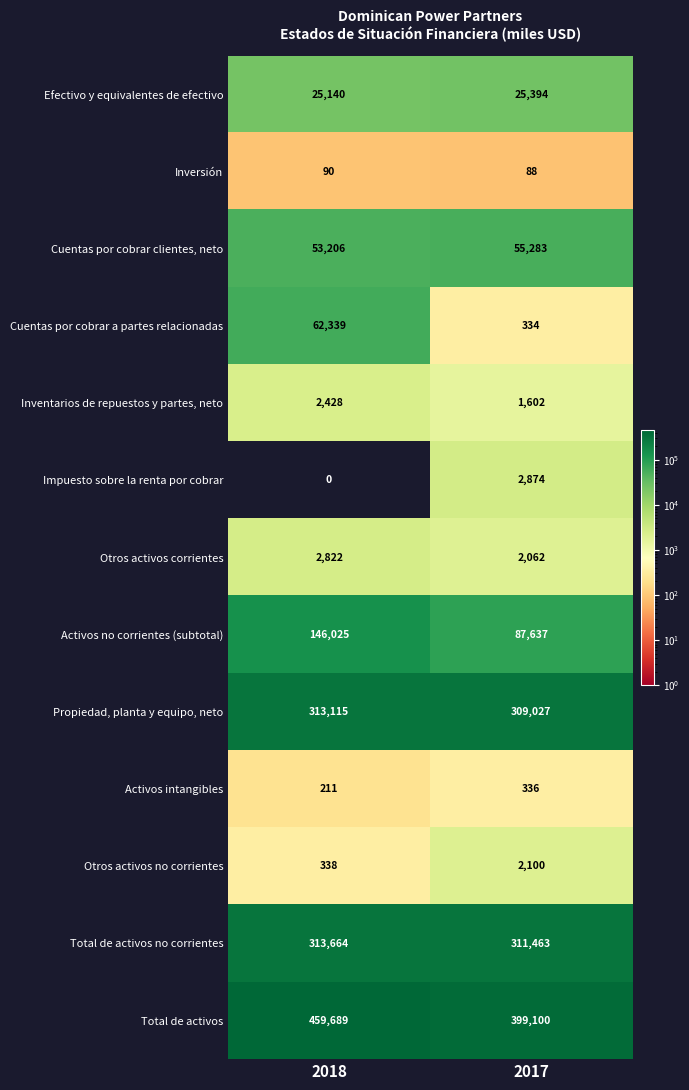

The value of Efectivo y equivalentes de efectivo at 2017 is 25394. True or false?

True